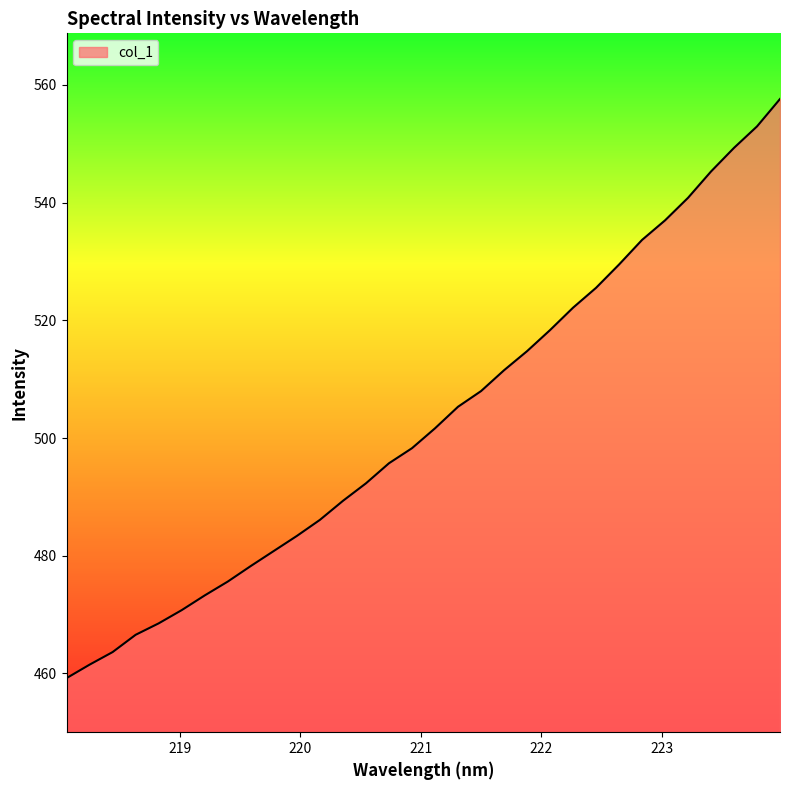

What is the minimum value shown in the chart?

459.2